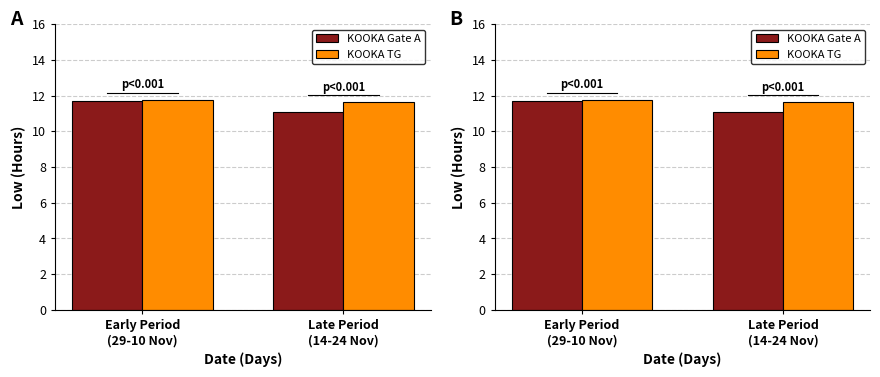

At which label does KOOKA TG reach its peak?

Early Period
(29-10 Nov)